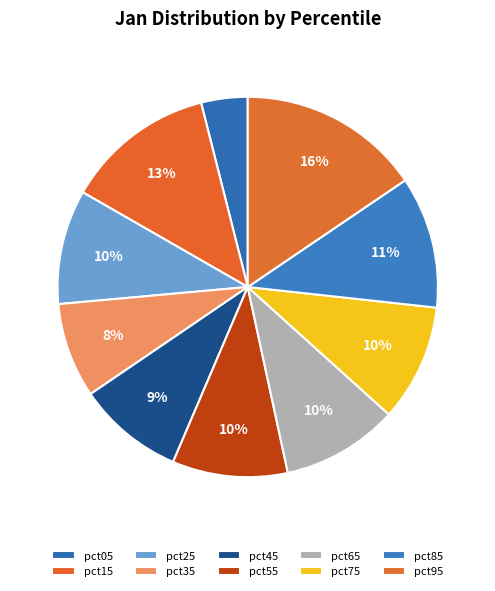

Is there a majority slice in this chart?

No